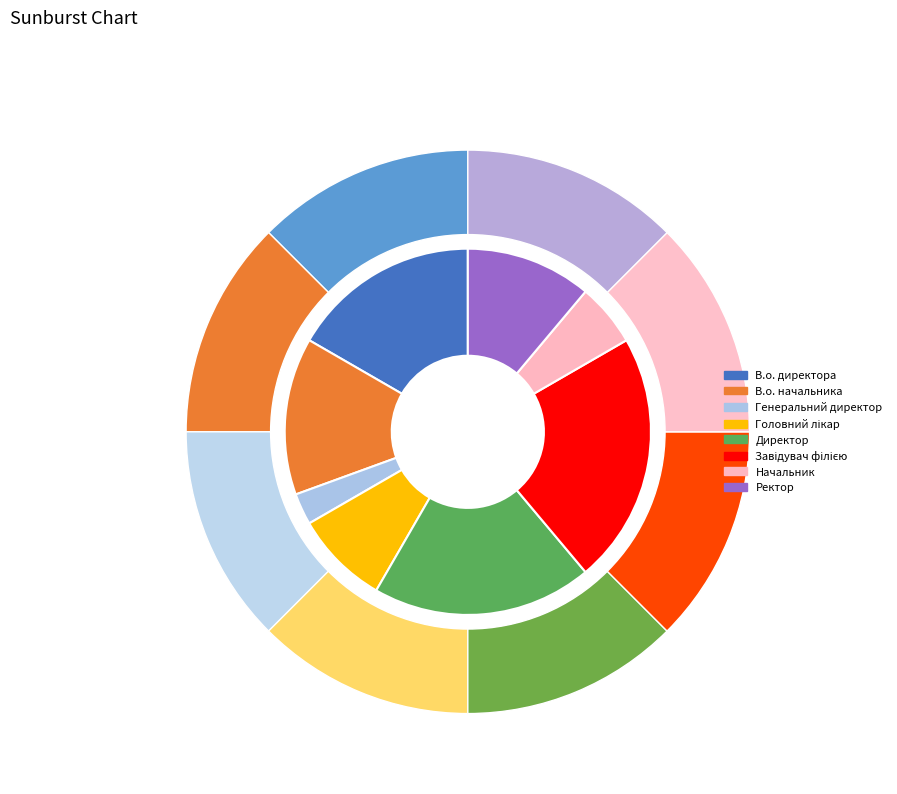

Is it true that Генеральний директор is 9% of the pie?

False